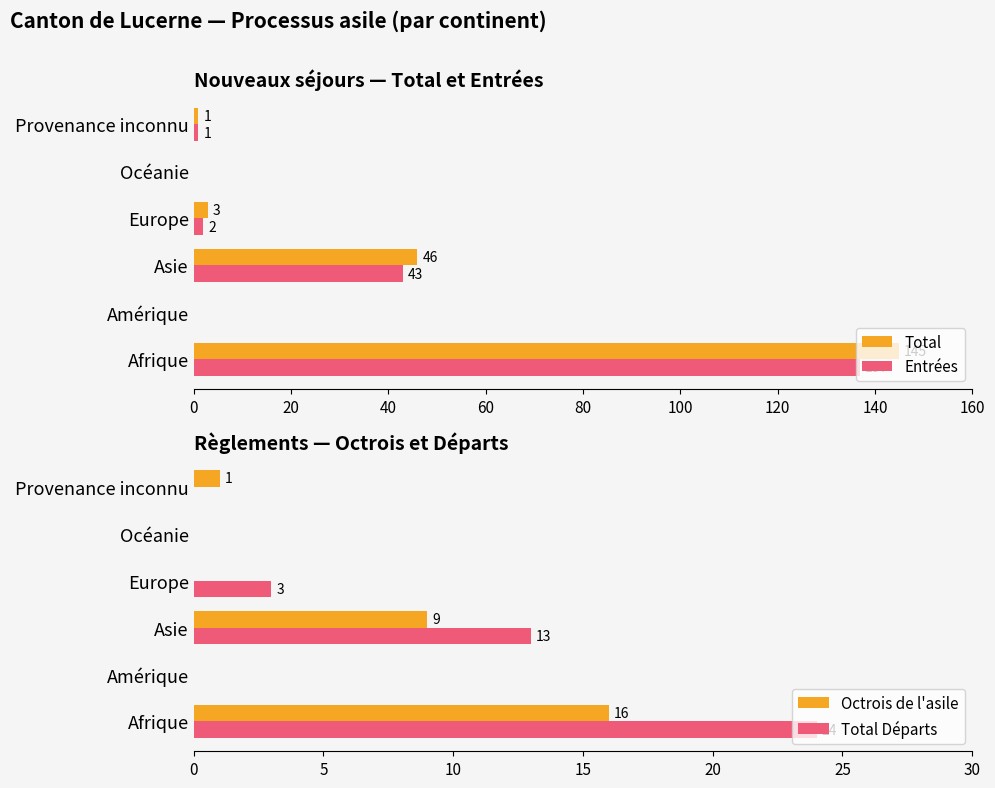

Is the value of Entrées at Europe greater than the value of Total at Asie?

No